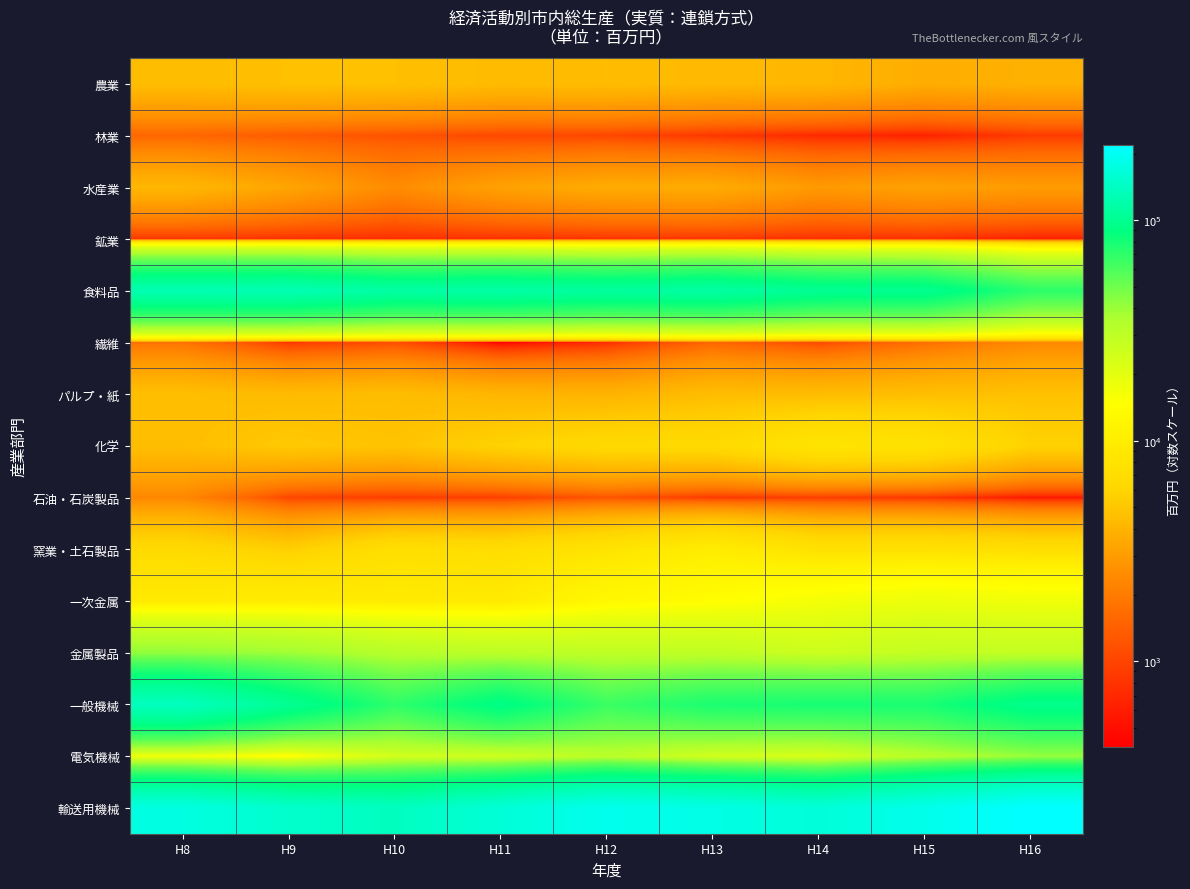

What is the spread (max minus min) of values at H15?

188046